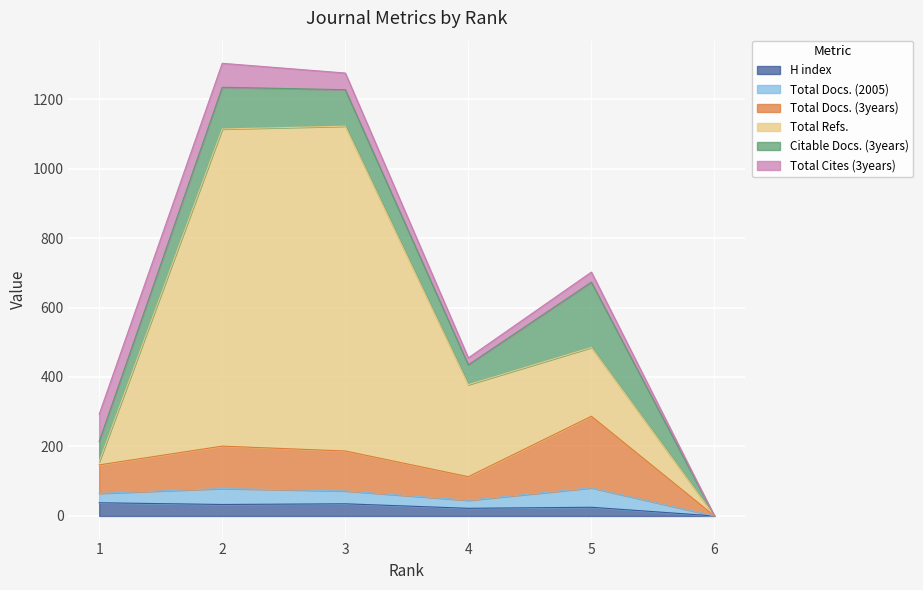

What is the greatest value displayed?

1122